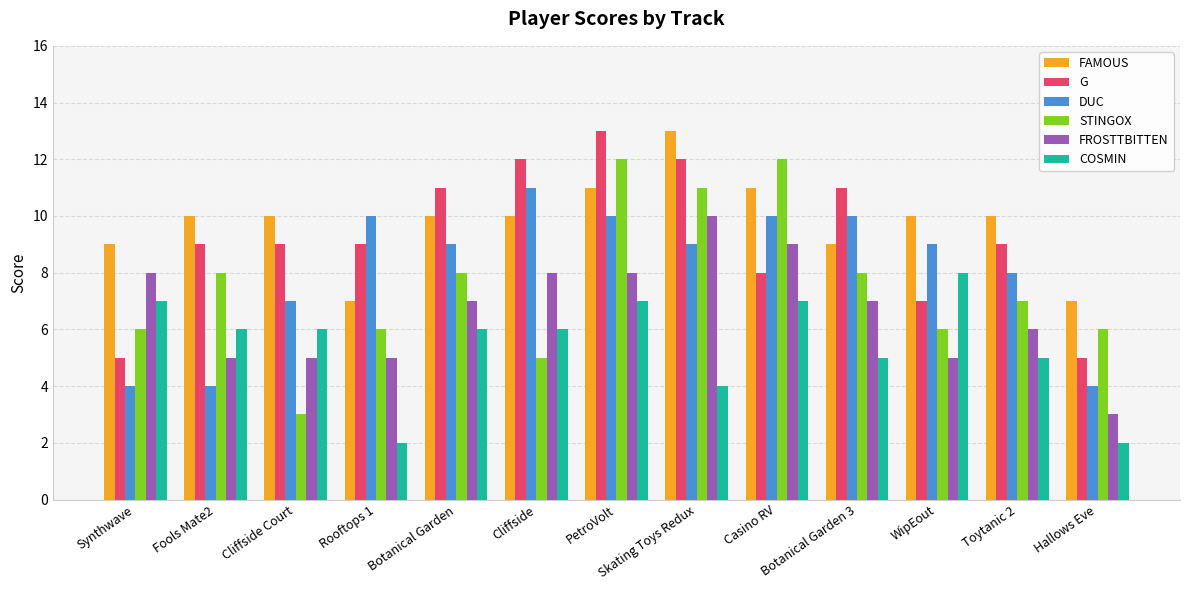

Reading left to right, list all the values displayed in this chart.

FAMOUS: 9	10	10	7	10	10	11	13	11	9	10	10	7
G: 5	9	9	9	11	12	13	12	8	11	7	9	5
DUC: 4	4	7	10	9	11	10	9	10	10	9	8	4
STINGOX: 6	8	3	6	8	5	12	11	12	8	6	7	6
FROSTTBITTEN: 8	5	5	5	7	8	8	10	9	7	5	6	3
COSMIN: 7	6	6	2	6	6	7	4	7	5	8	5	2